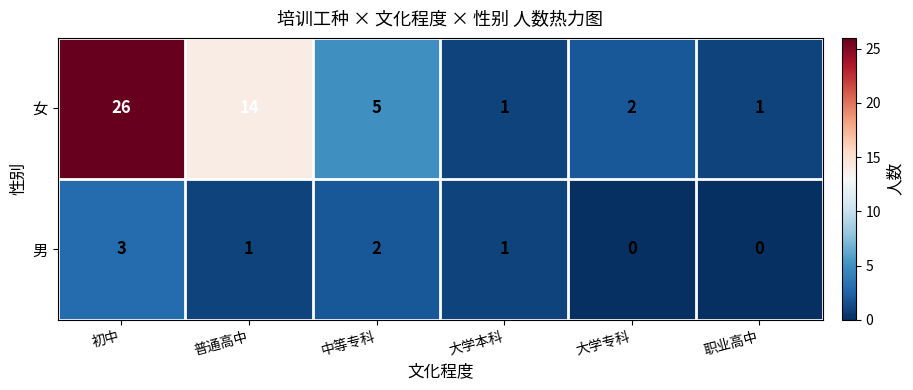

The 女 series shows 2 at 大学专科. True or false?

True